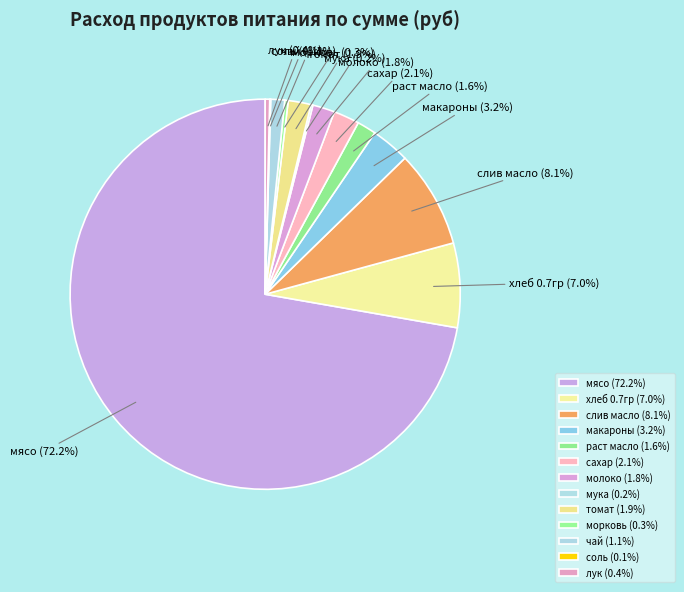

What percentage is NOT represented by лук?

99.6%